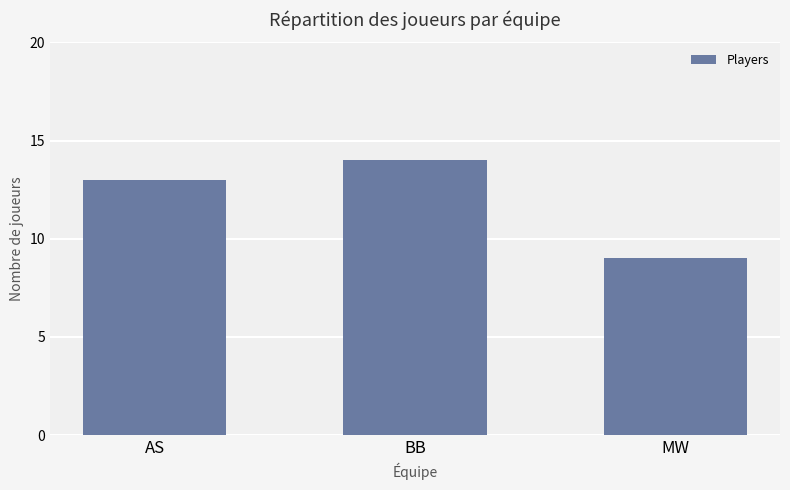

How many values are below 13?

1